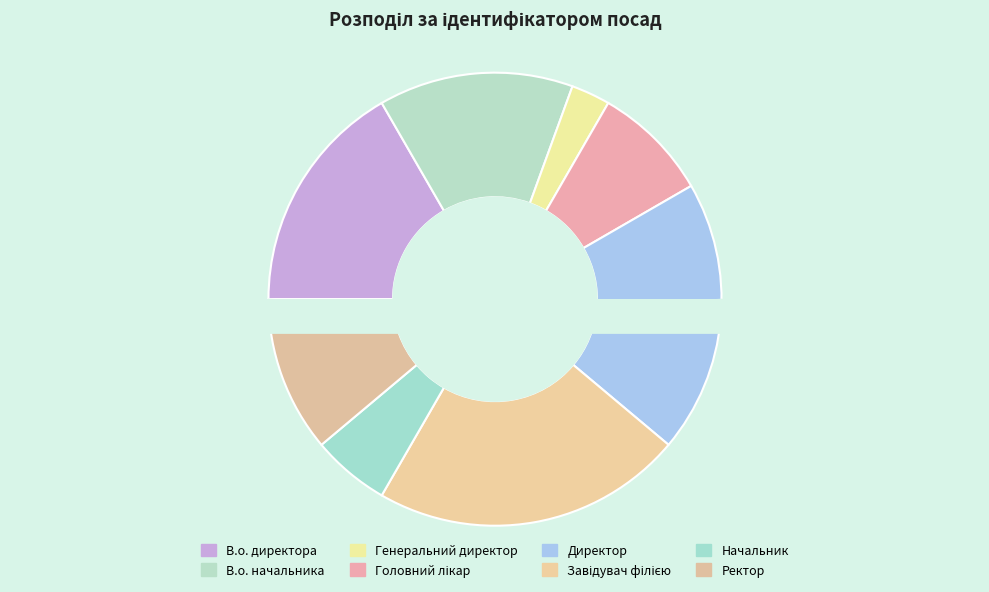

The Завідувач філією slice represents 22% of the pie. True or false?

True